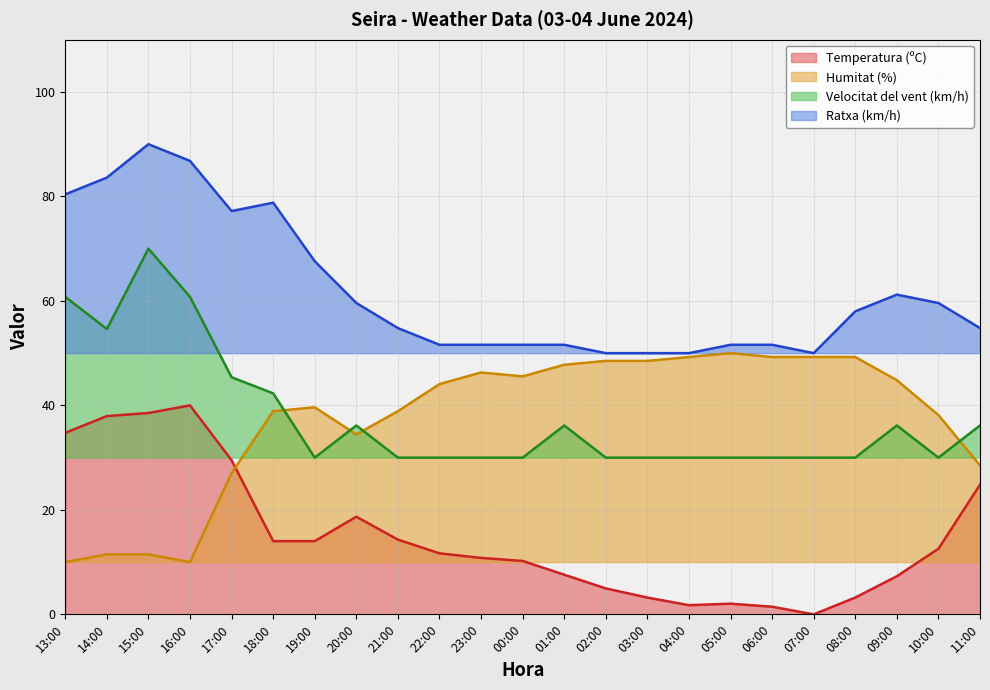

How many data points in Velocitat del vent (km/h) are above 30?

10